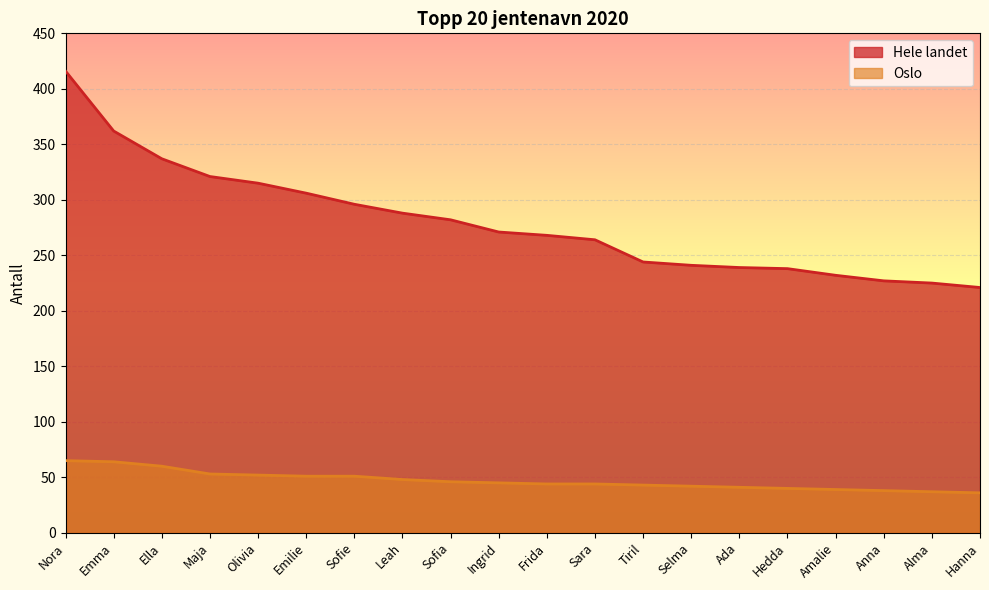

What is the value of the Hele landet point at the 3rd from the left?

337